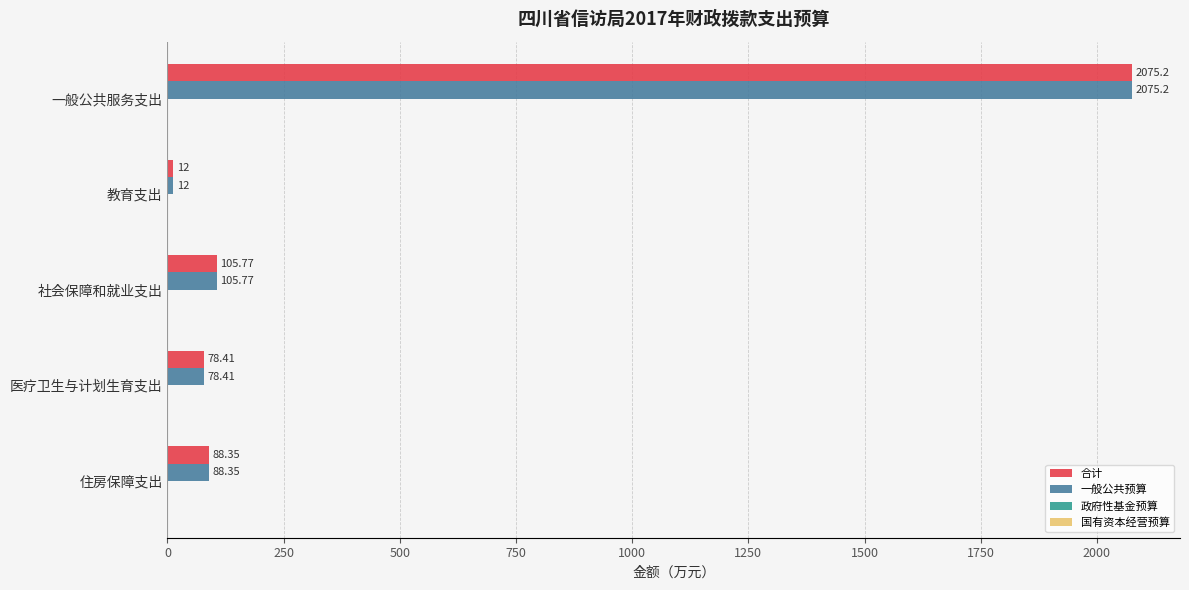

Where is 合计 nearest to the value 1043?

社会保障和就业支出